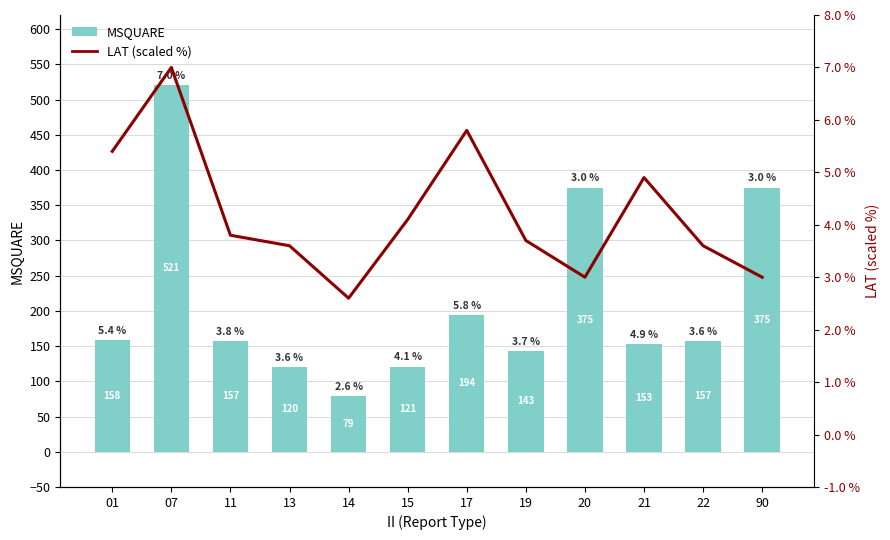

What is the difference between the maximum and minimum values in the MSQUARE series?

442.0